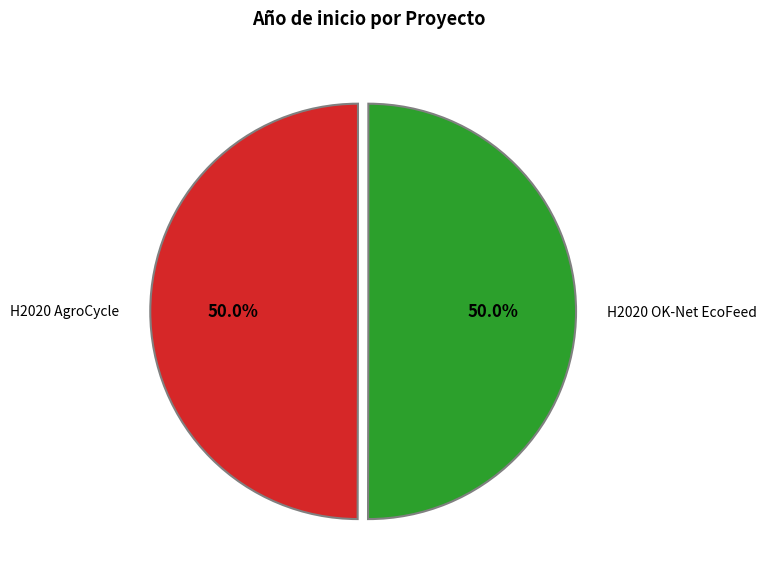

What percentage is the H2020 AgroCycle slice, to the nearest percent?

50%